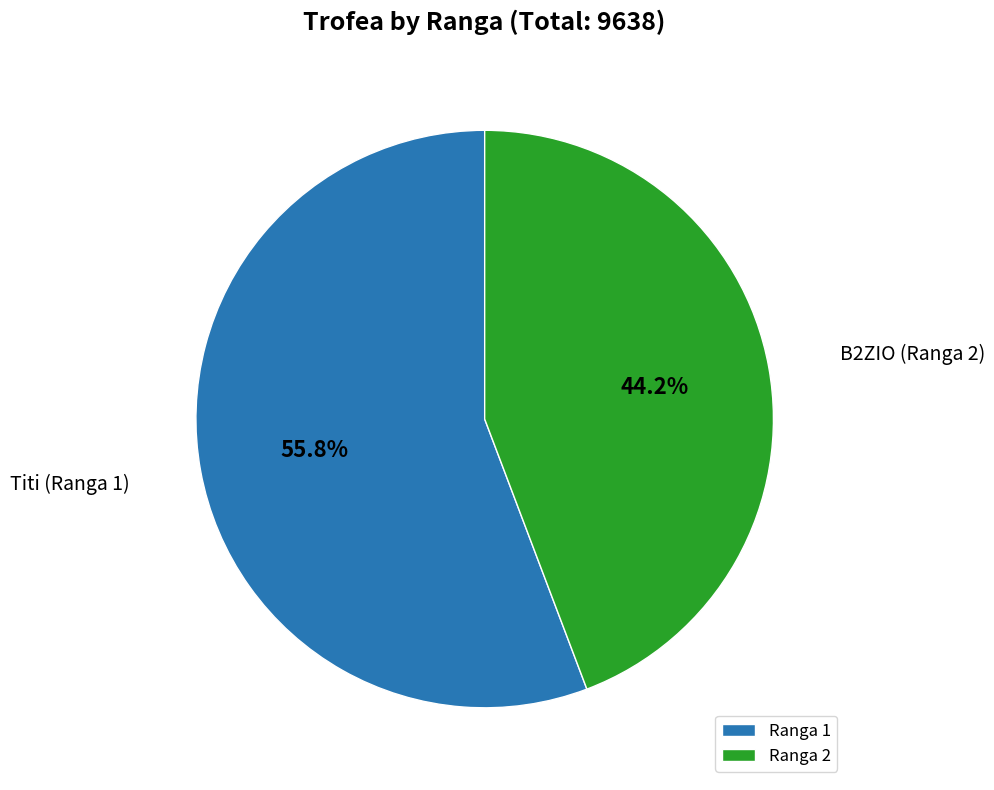

Does Ranga 1 represent more than half of the total?

Yes